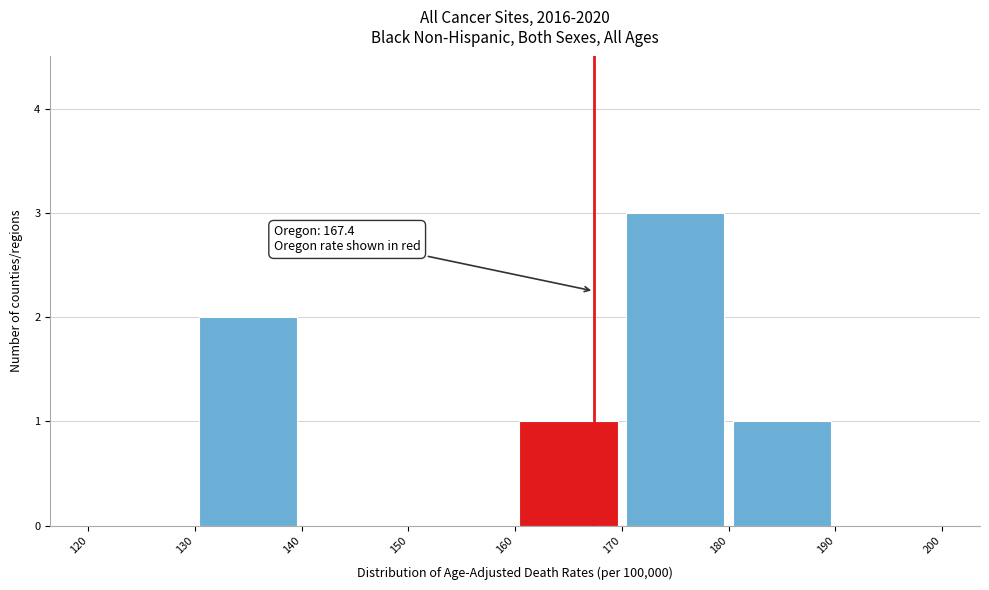

Over which range of the x-axis is the bar tallest?

170 to 180